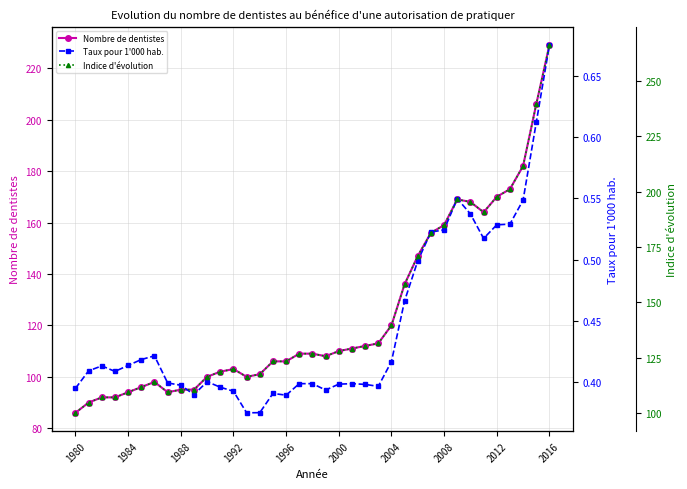

The Nombre de dentistes series shows 111.0 at 21. True or false?

True